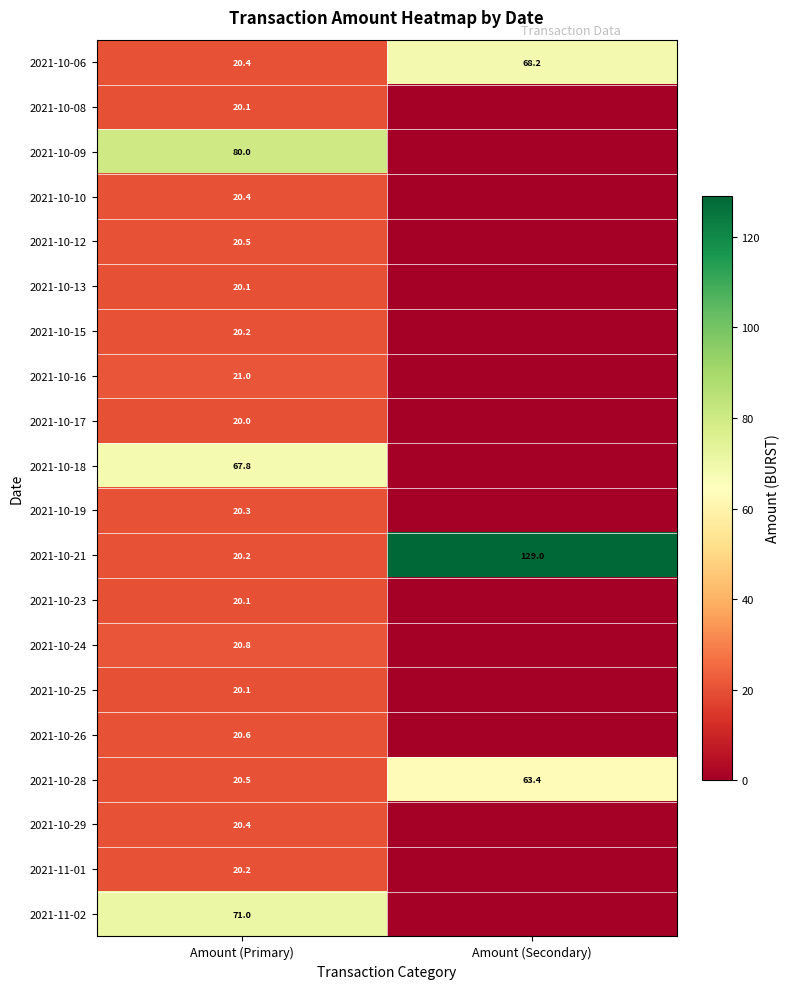

At which label does 2021-10-28 reach its minimum?

Amount (Primary)